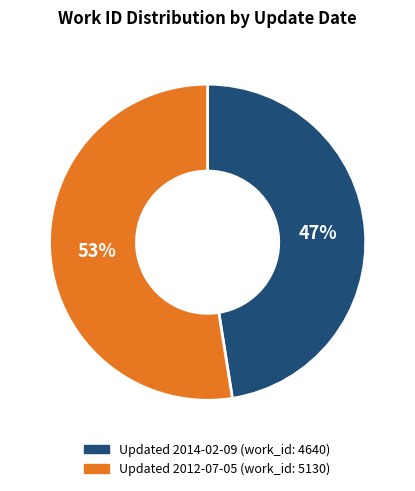

To the nearest percent, what is the average slice percentage?

50%